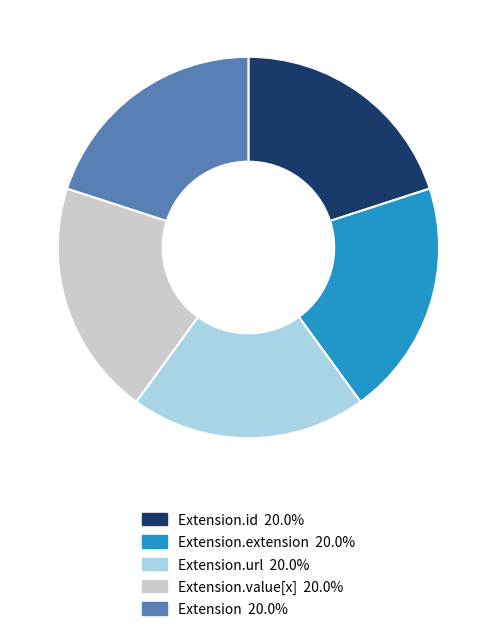

Does any single category account for the majority?

No